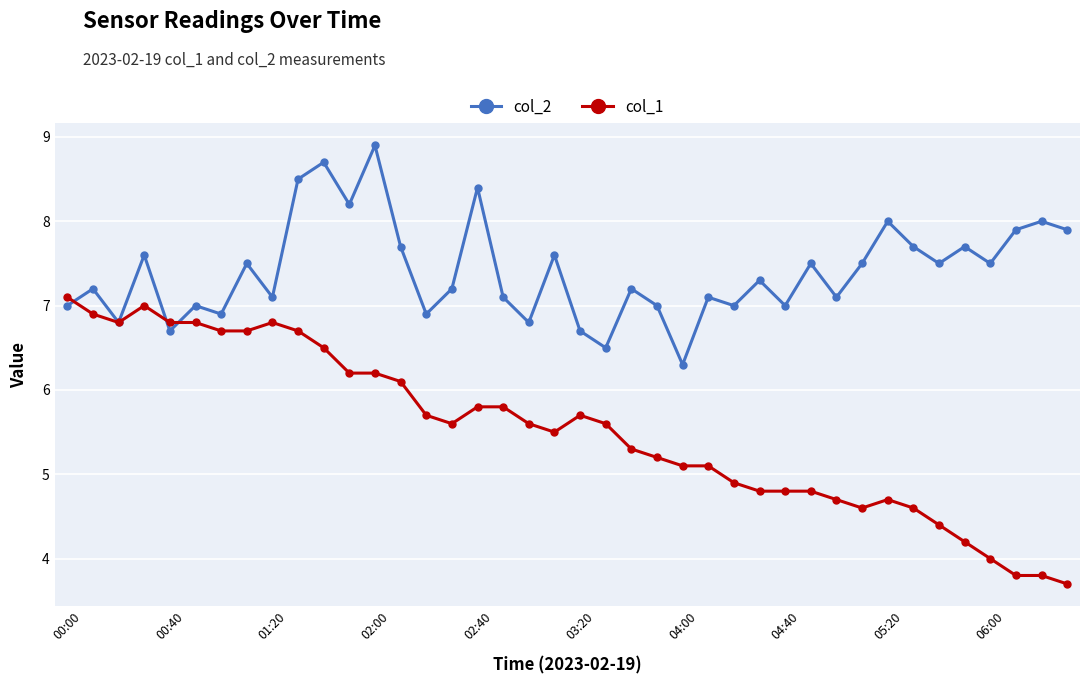

Does the chart have visible grid lines?

Yes